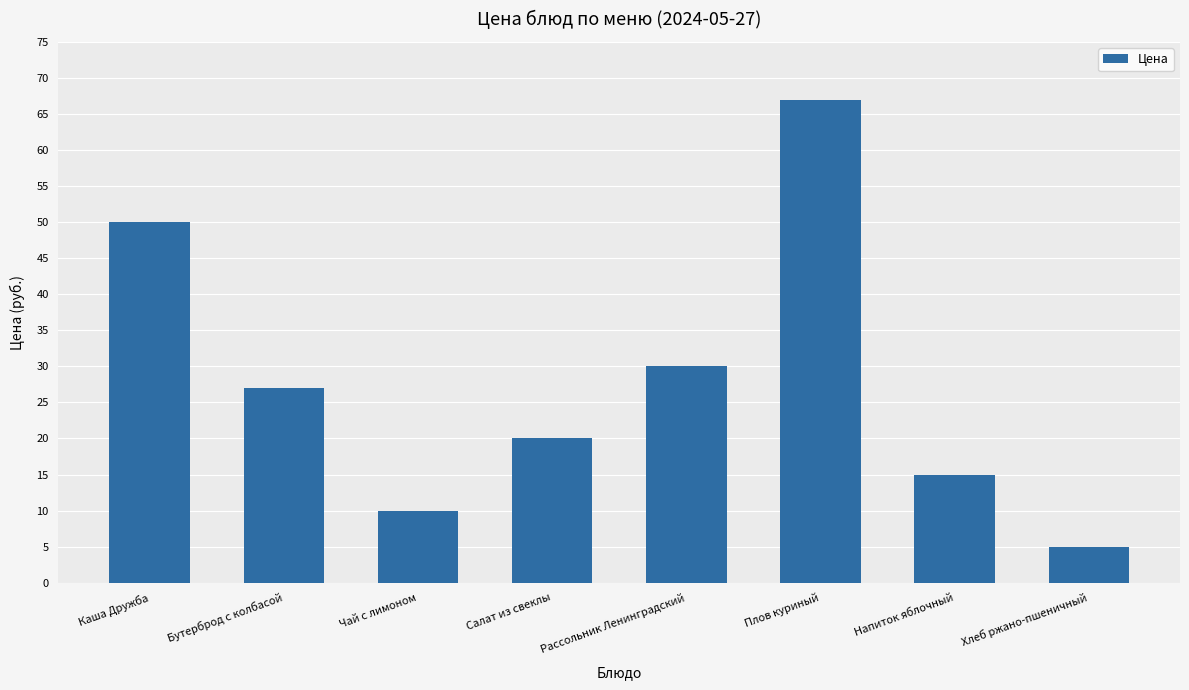

Rank the categories by value from highest to lowest.

Плов куриный, Каша Дружба, Рассольник Ленинградский, Бутерброд с колбасой, Салат из свеклы, Напиток яблочный, Чай с лимоном, Хлеб ржано-пшеничный